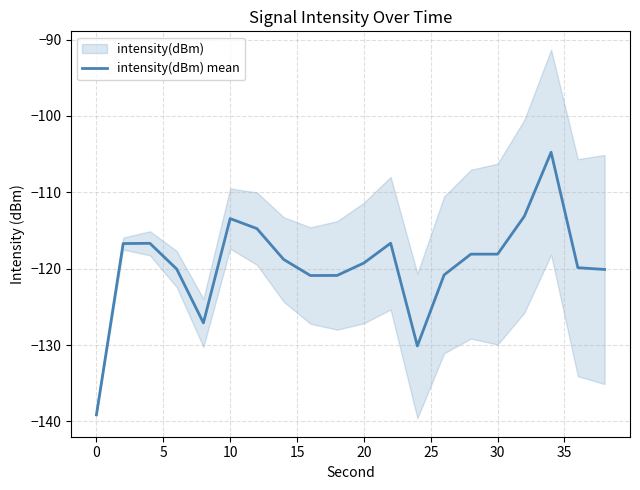

What is the highest value of the intensity(dBm) mean series?

-104.8